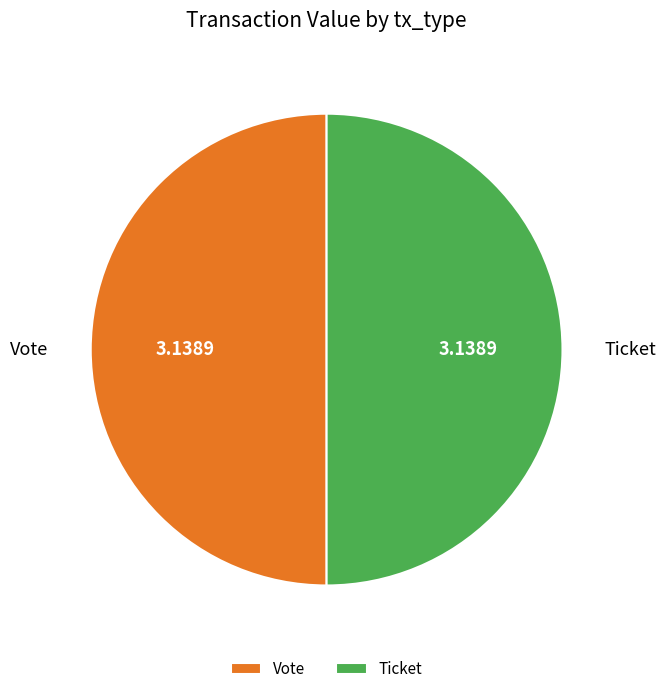

Combined, do Ticket and Vote account for over 50%?

Yes